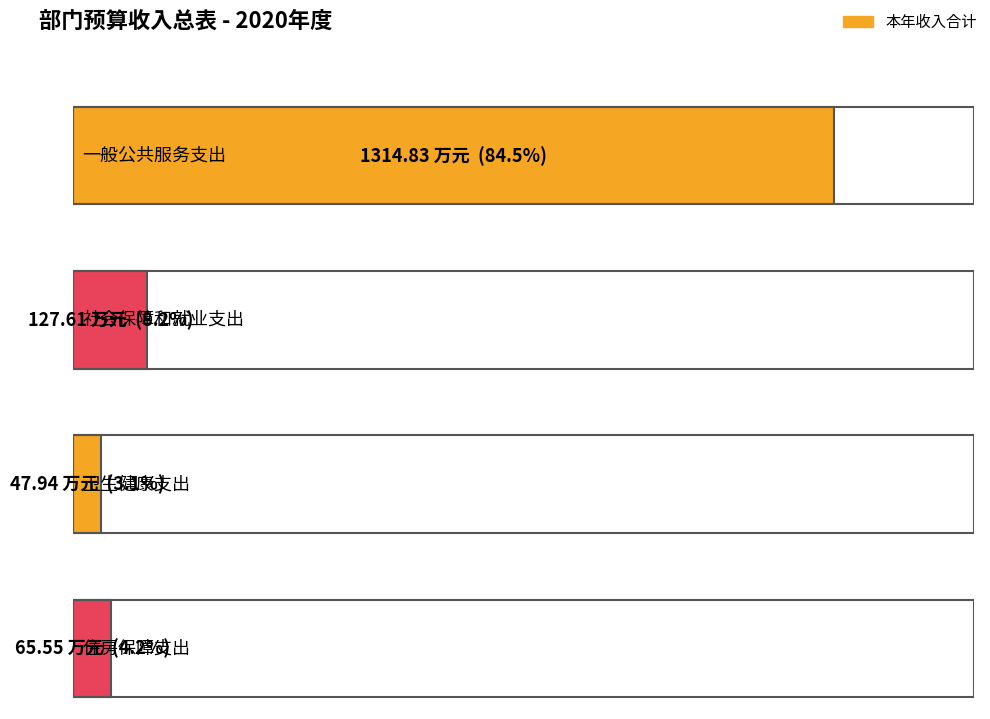

What is the label of the 2nd bar from the left?

社会保障和就业支出